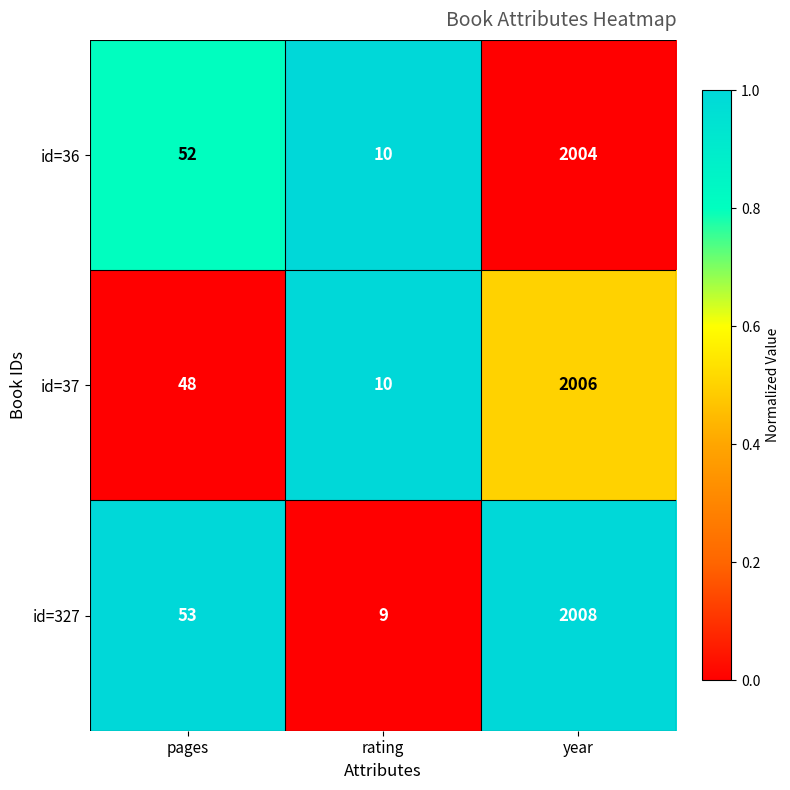

What is the difference between the highest and lowest values at pages?

5